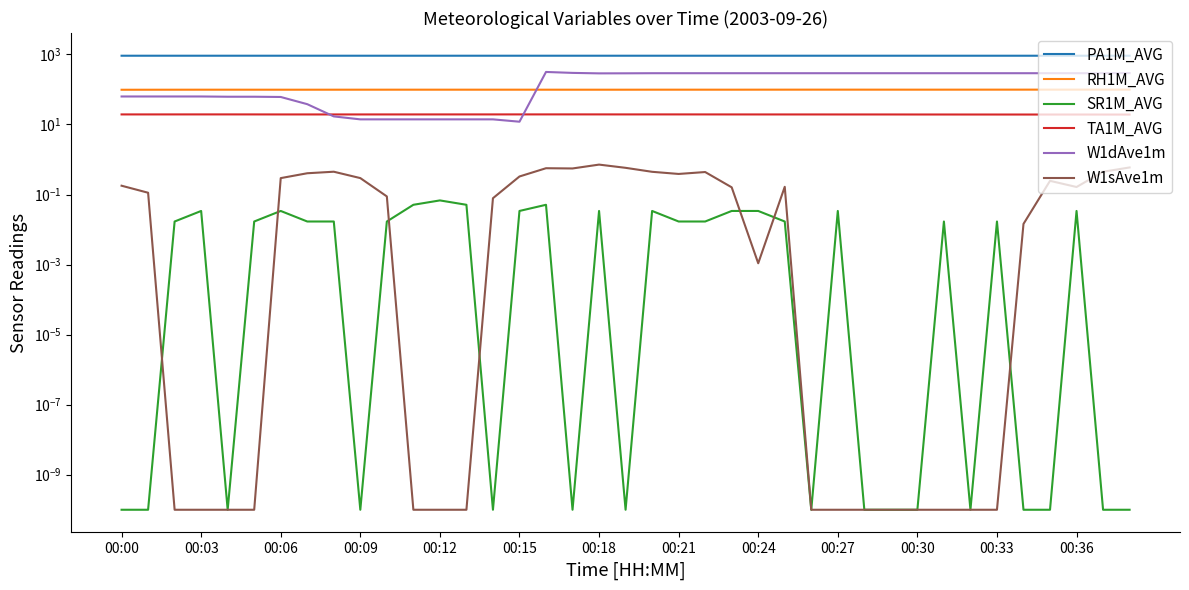

How many lines are shown in the chart?

6